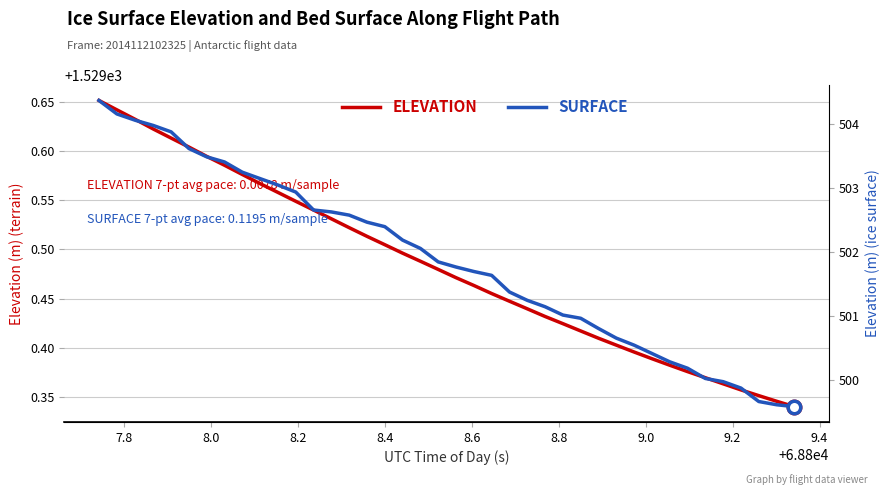

Reading left to right, list all the values displayed in this chart.

ELEVATION: 1529.7	1529.6	1529.6	1529.6	1529.6	1529.6	1529.6	1529.6	1529.6	1529.6	1529.6	1529.5	1529.5	1529.5	1529.5	1529.5	1529.5	1529.5	1529.5	1529.5	1529.5	1529.5	1529.5	1529.4	1529.4	1529.4	1529.4	1529.4	1529.4	1529.4	1529.4	1529.4	1529.4	1529.4	1529.4	1529.4	1529.4	1529.4	1529.3	1529.3
SURFACE: 504.4	504.2	504.1	504.0	503.9	503.6	503.5	503.4	503.2	503.1	503.1	502.9	502.7	502.6	502.6	502.5	502.4	502.2	502.1	501.9	501.8	501.7	501.6	501.4	501.2	501.1	501.0	501.0	500.8	500.7	500.6	500.4	500.3	500.2	500.0	500.0	499.9	499.7	499.6	499.6